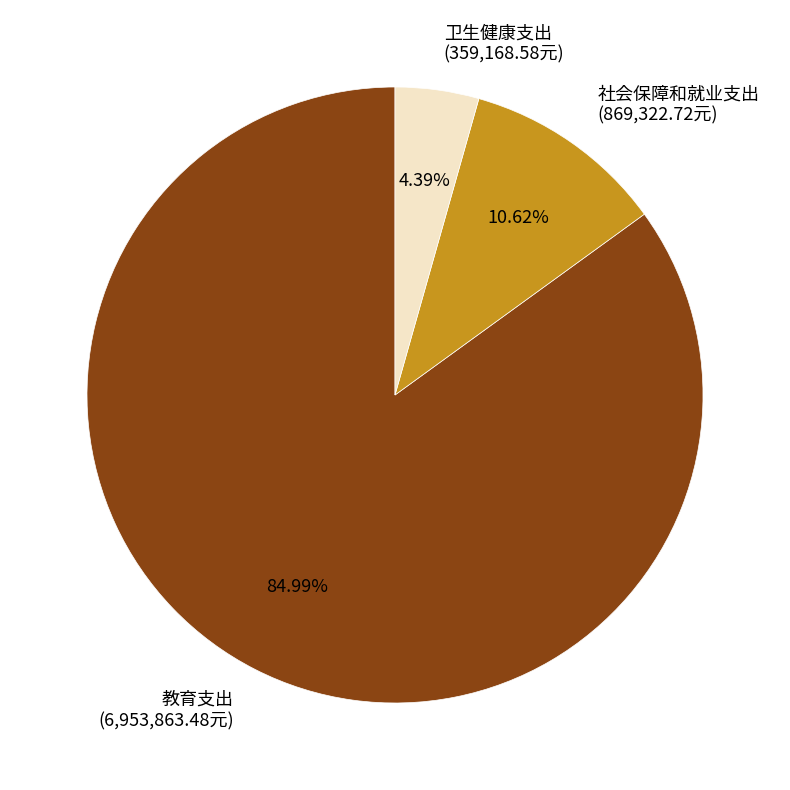

Is it true that 教育支出 is 91% of the pie?

False